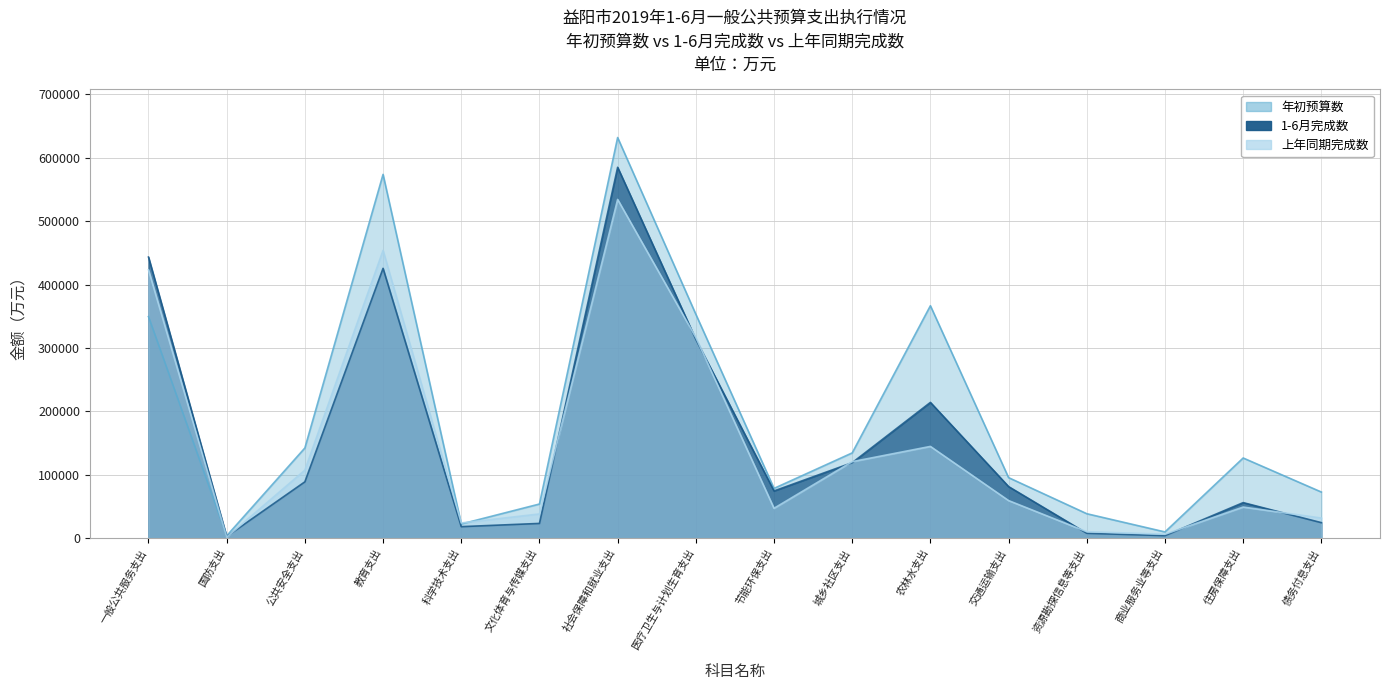

What is the difference between the highest and lowest values at 社会保障和就业支出?

97614